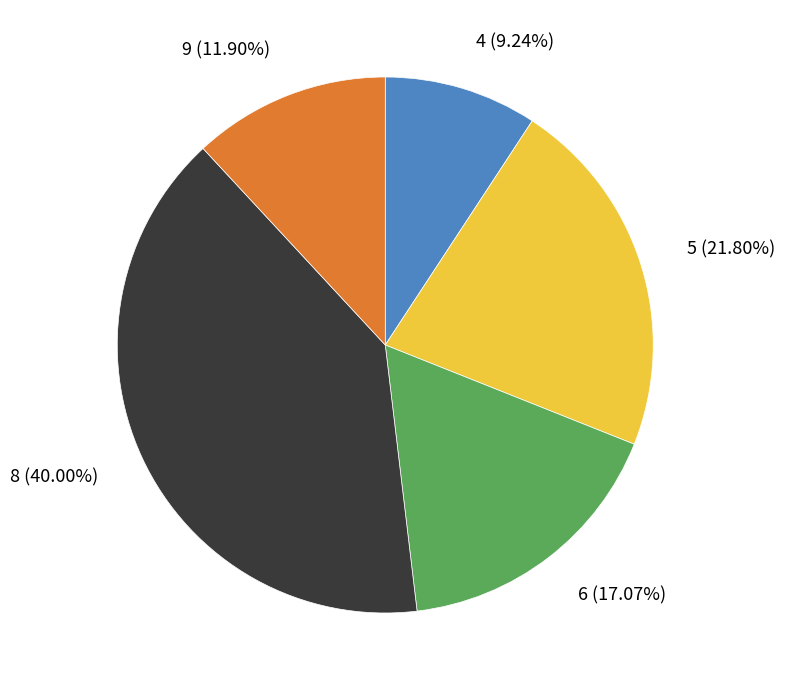

What is the total percentage of 5 and 4?

31.0%